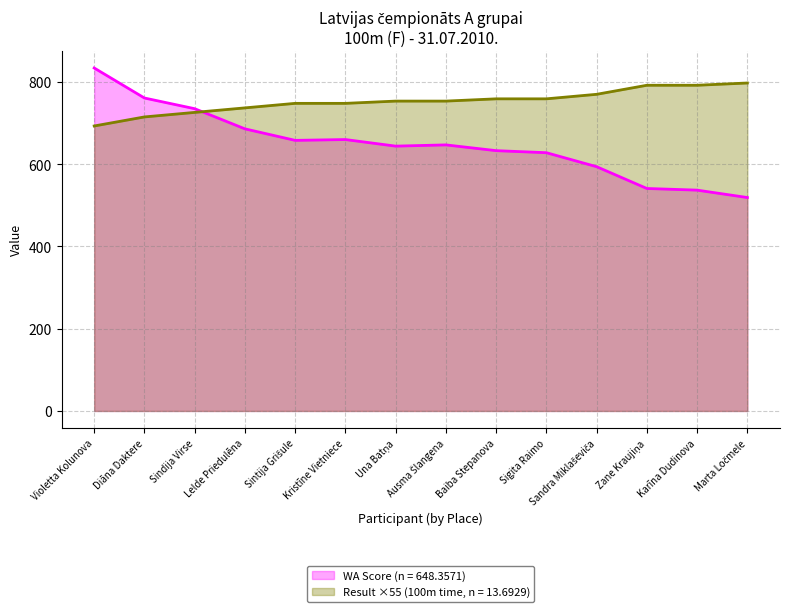

Where is WA Score nearest to the value 676?

Lelde Priedulēna